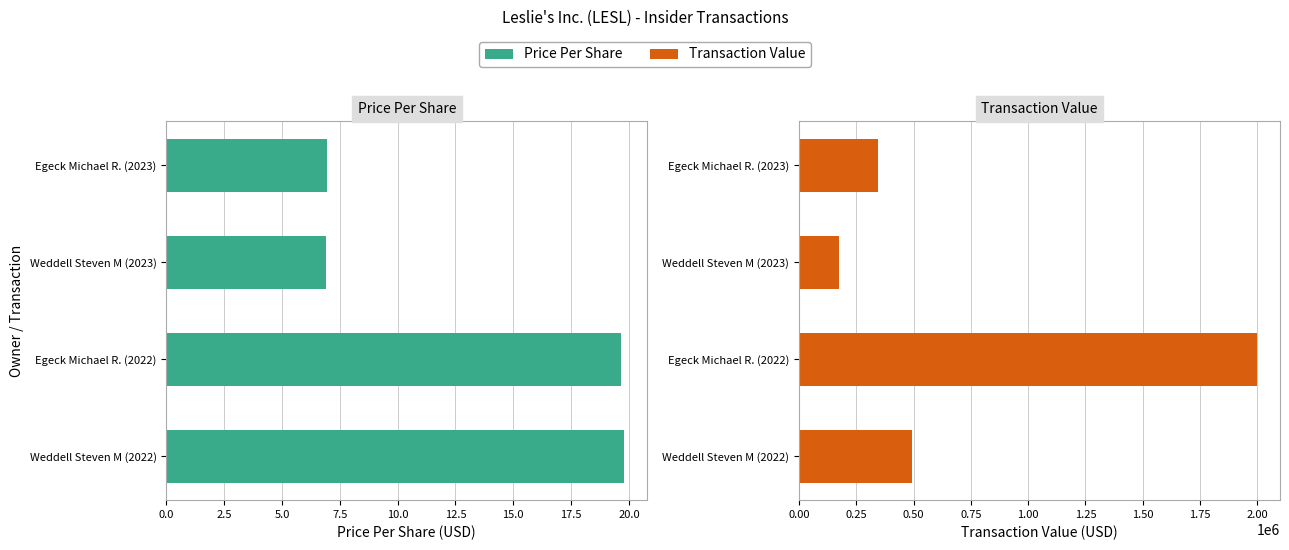

Rank the series by their average value, from highest to lowest.

Transaction Value, Price Per Share